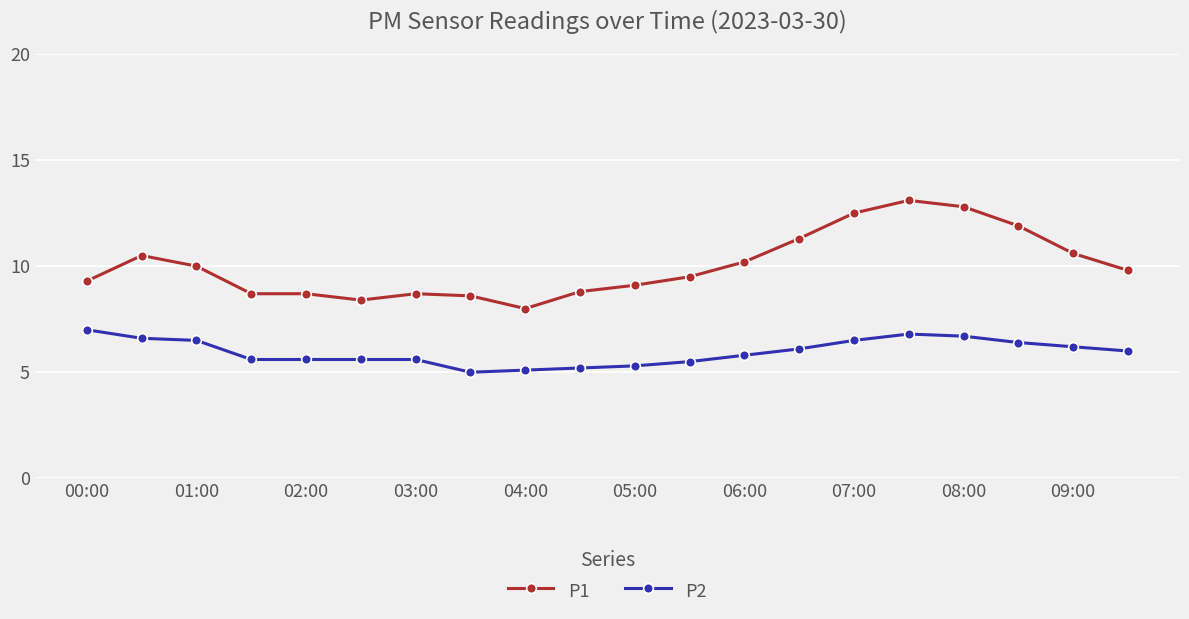

Rank the series by their maximum value, from highest to lowest.

P1, P2